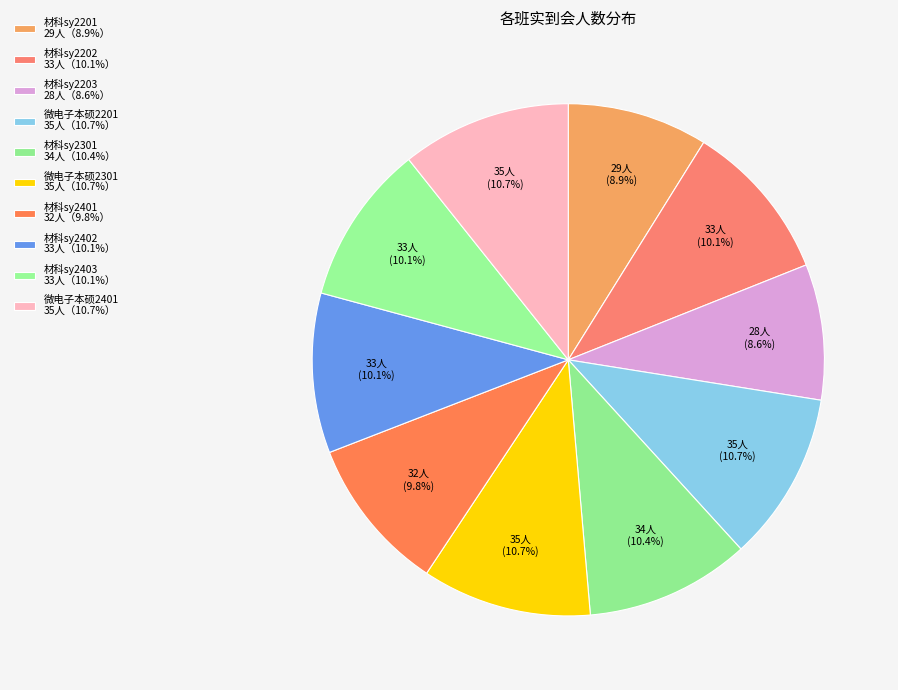

What is the change in value from 材科sy2301 to 材科sy2403?

-1